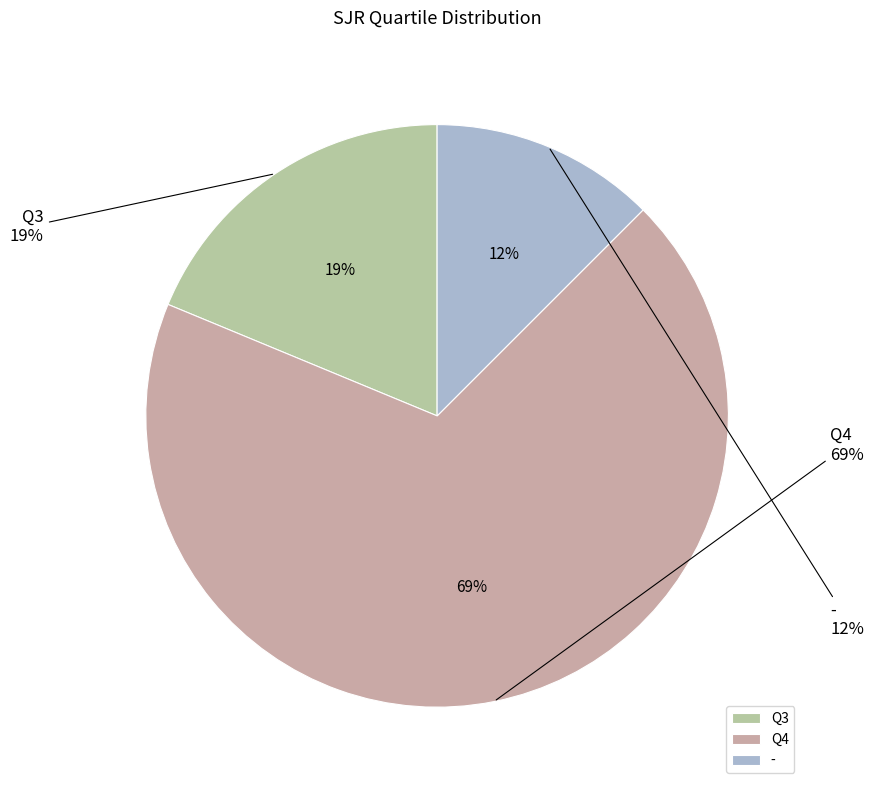

How much of the chart is everything except Q3?

81.2%